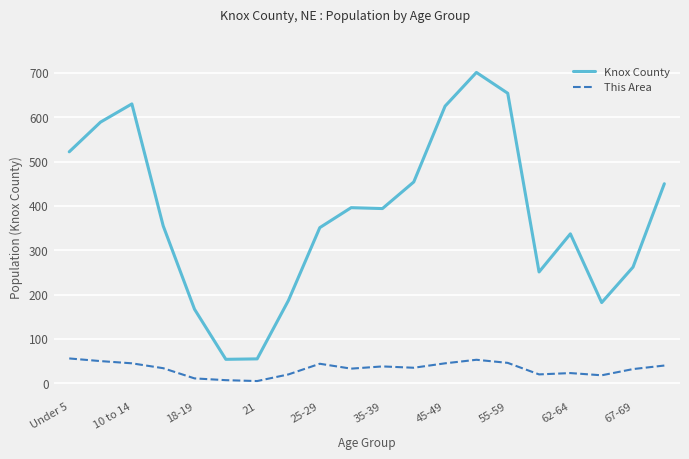

How many lines are shown in the chart?

2